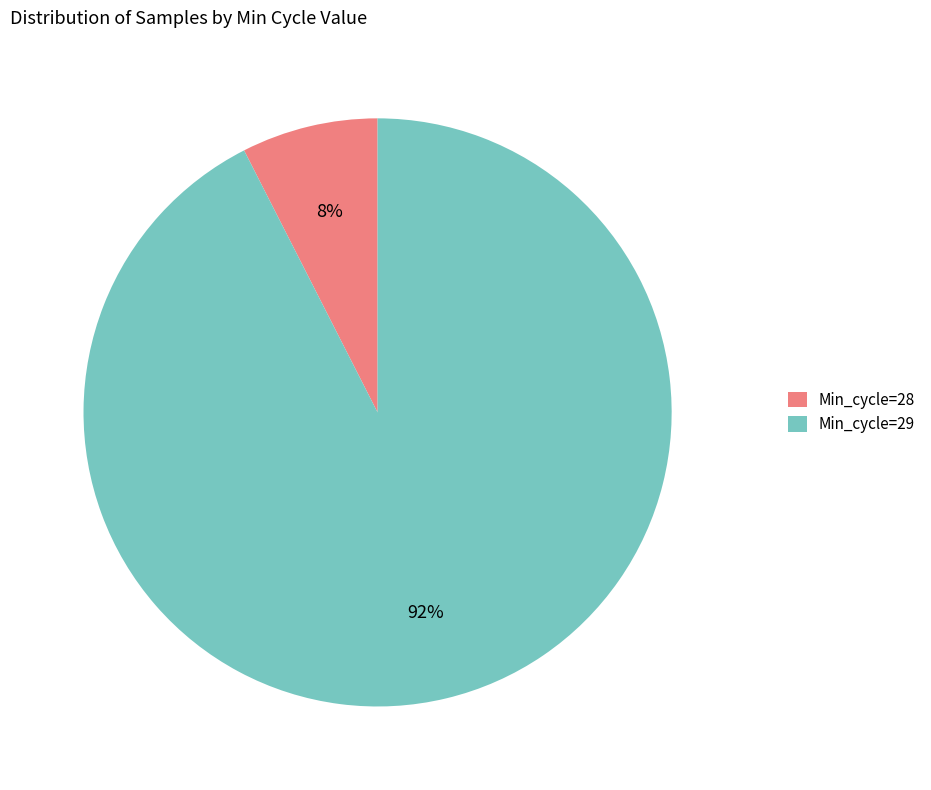

Is it true that Min_cycle=29 is 43% of the pie?

False